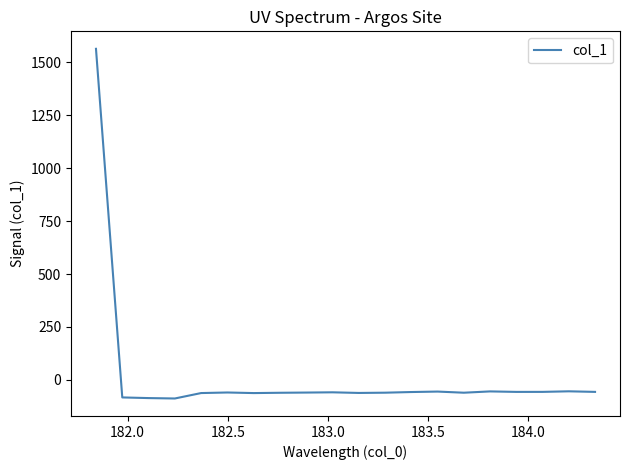

What is the minimum value shown in the chart?

-88.3